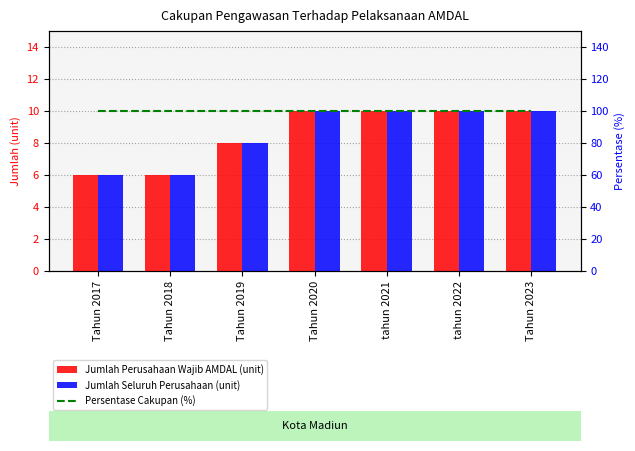

What is the smallest value displayed?

6